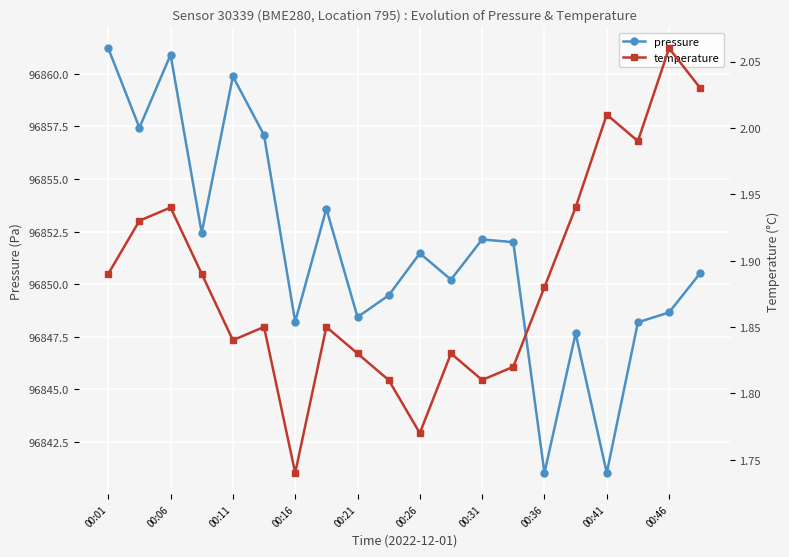

At how many categories does at least one series exceed 32090?

20